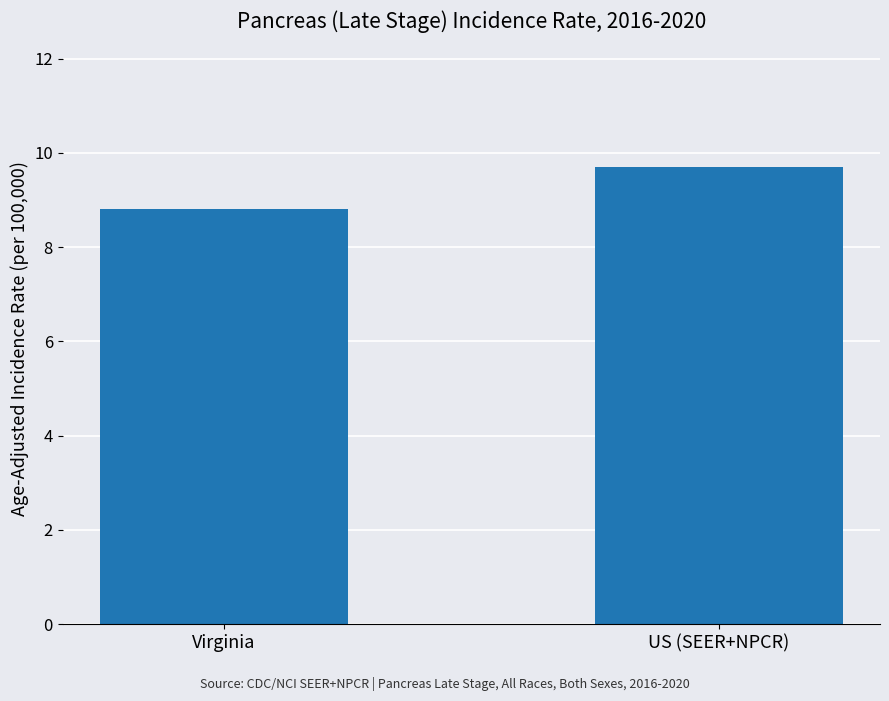

Approximately how many times larger is the value at US (SEER+NPCR) compared to Virginia?

1.1